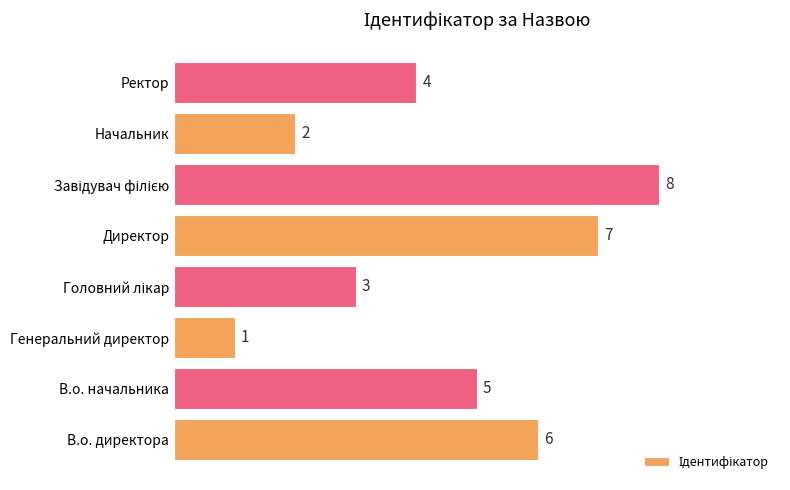

Is it true that the value at В.о. директора is 6?

True